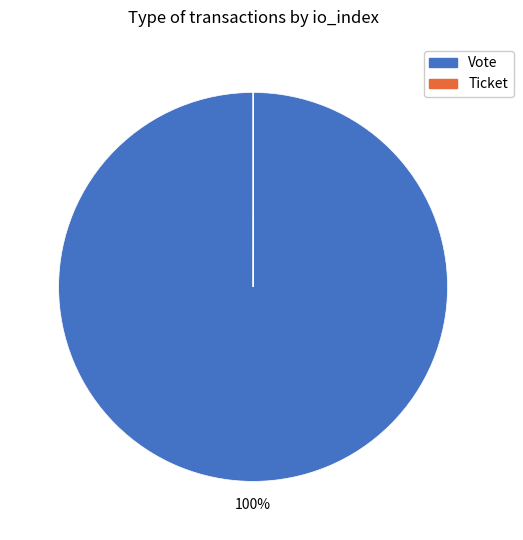

Which category accounts for the majority?

Vote